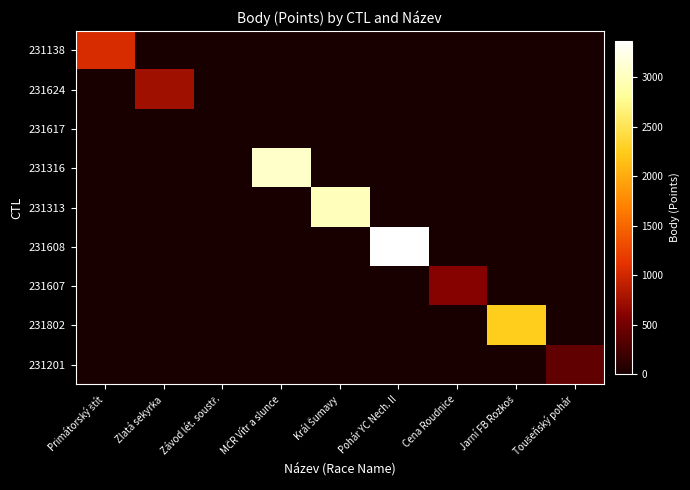

At how many categories does at least one series exceed 3179?

1